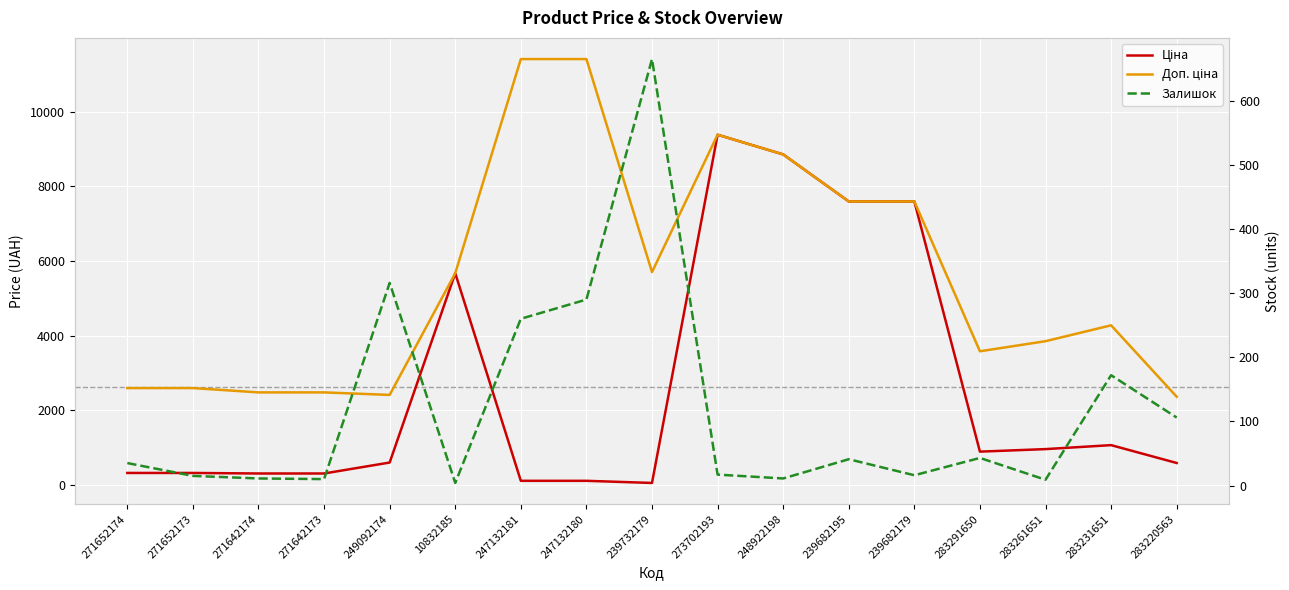

The Доп. ціна series shows 2598.3 at 271652174. True or false?

True